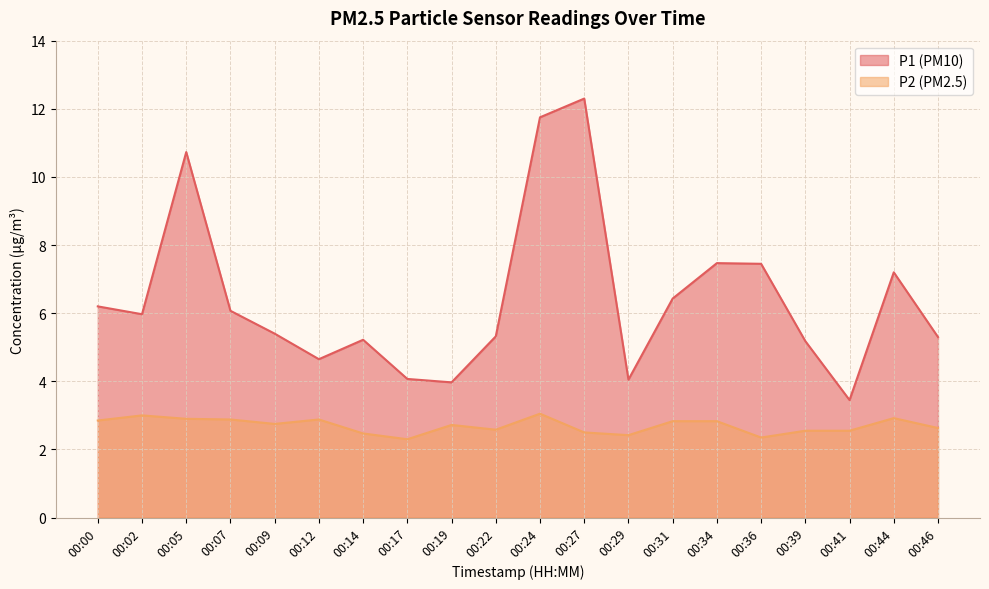

How many lines are shown in the chart?

2